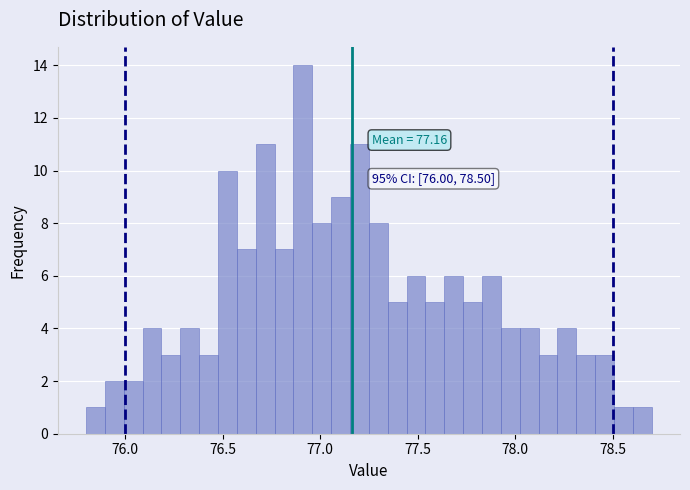

Around what value on the x-axis is the tallest bar? Give the approximate position of its centre, as read against the axis.

76.90